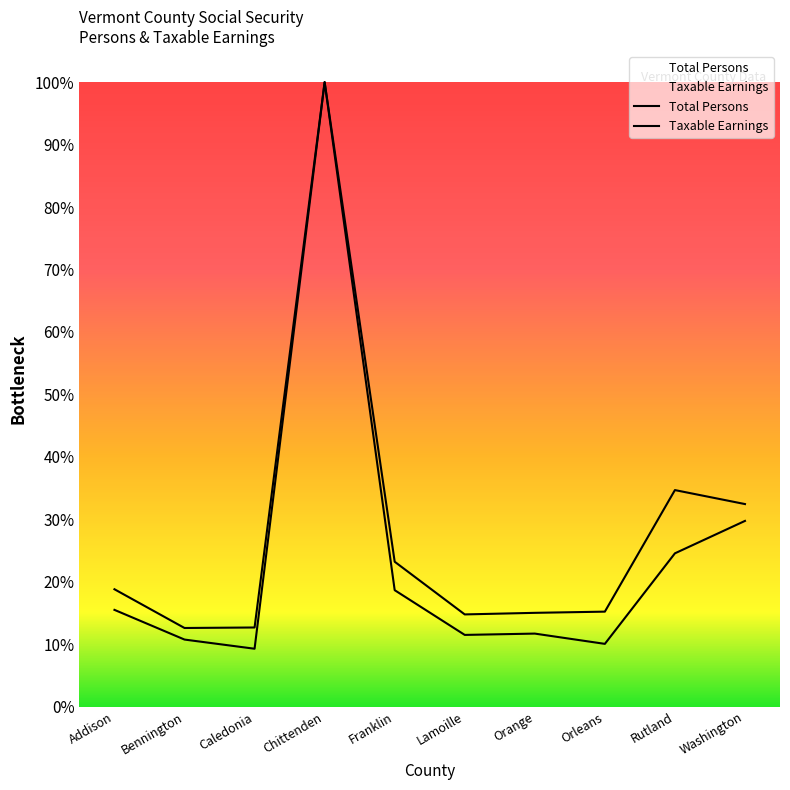

What is the label of the 5th point from the left?

Franklin